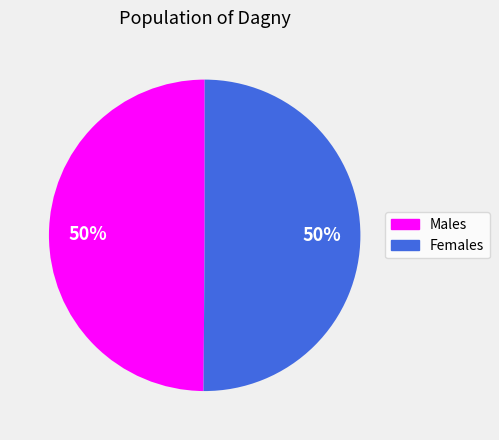

Approximately how many times larger is the value at Males compared to Females?

1.0